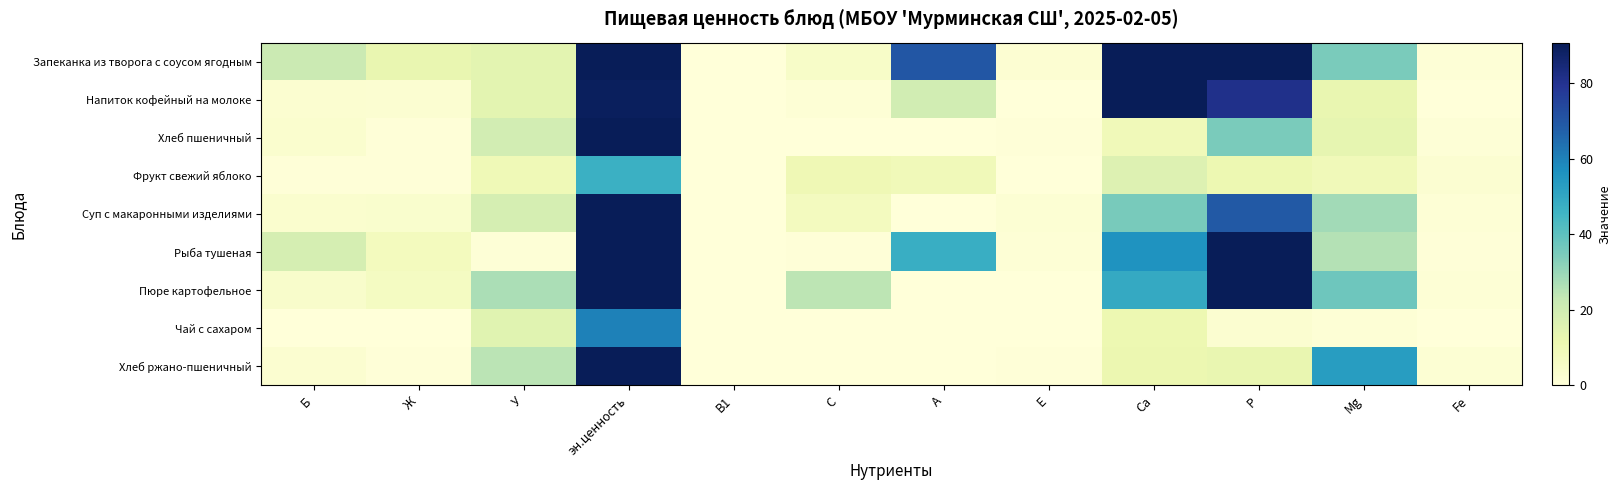

At Ж, list the series in order from smallest to largest.

Чай с сахаром, Хлеб пшеничный, Фрукт свежий яблоко, Хлеб ржано-пшеничный, Напиток кофейный на молоке, Суп с макаронными изделиями, Пюре картофельное, Рыба тушеная, Запеканка из творога с соусом ягодным